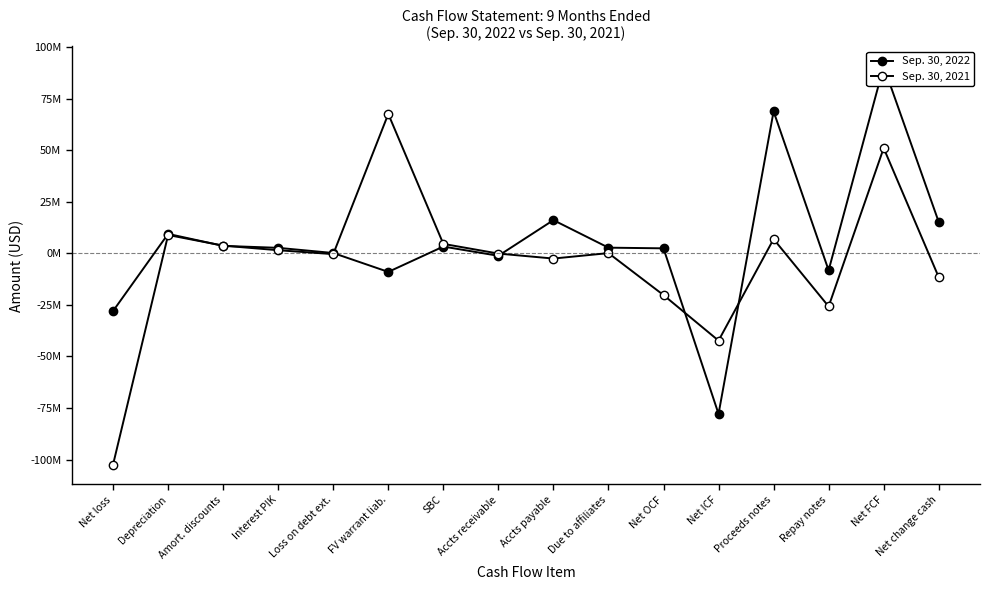

At which label does Sep. 30, 2022 first exceed 2740818?

Depreciation